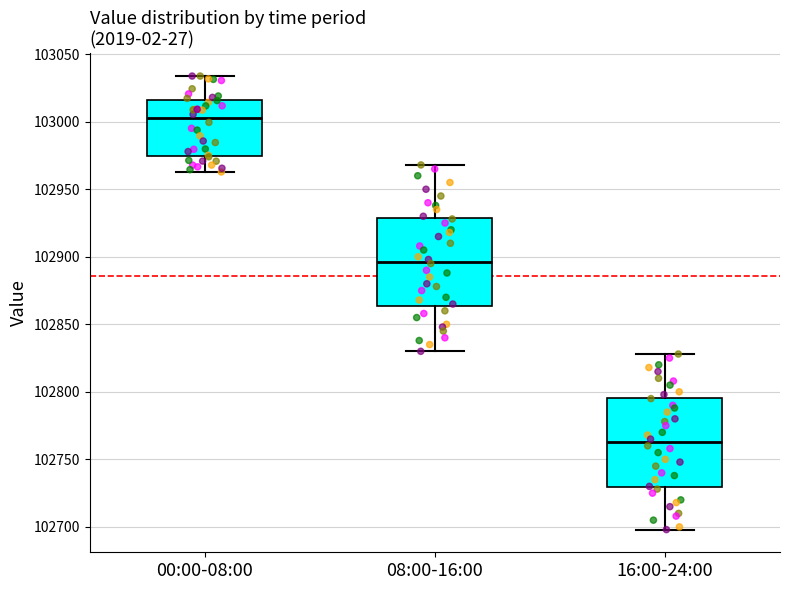

Reading left to right, read every box against the y-axis: the position of its median line, the range the box covers, and the ends of its whiskers. The values are not printed on the chart, so give them approximately, as read against the axis.

00:00-08:00: median 103000, box 102975 to 103015, whiskers 102965 to 103035
08:00-16:00: median 102895, box 102865 to 102930, whiskers 102830 to 102970
16:00-24:00: median 102765, box 102730 to 102795, whiskers 102700 to 102830